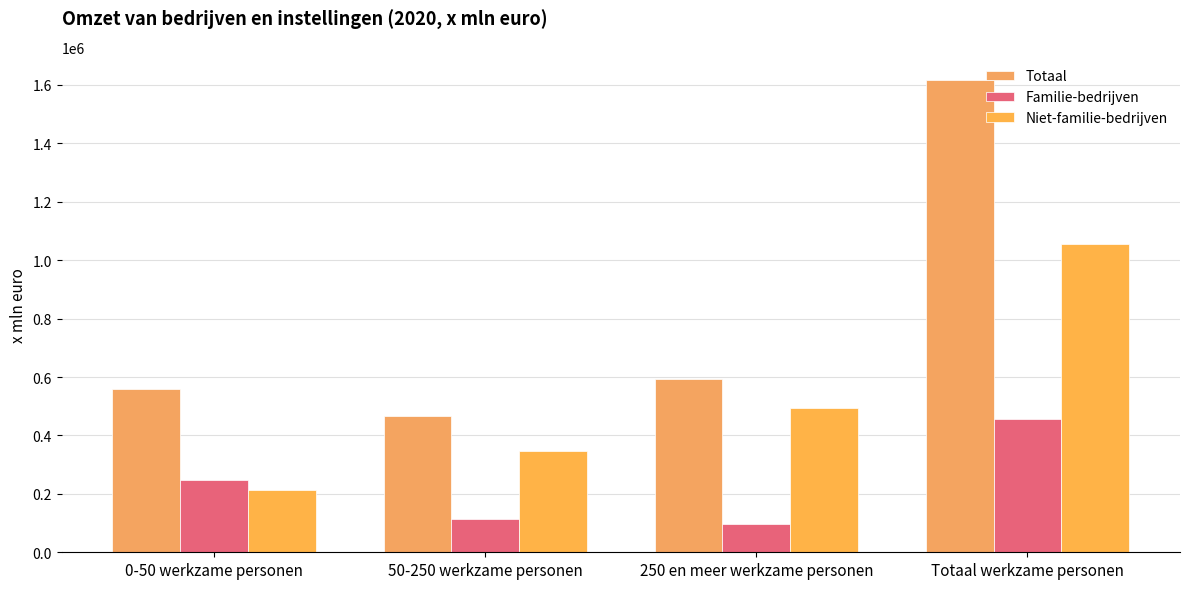

Which series changed the most between 0-50 werkzame personen and 250 en meer werkzame personen?

Niet-familie-bedrijven